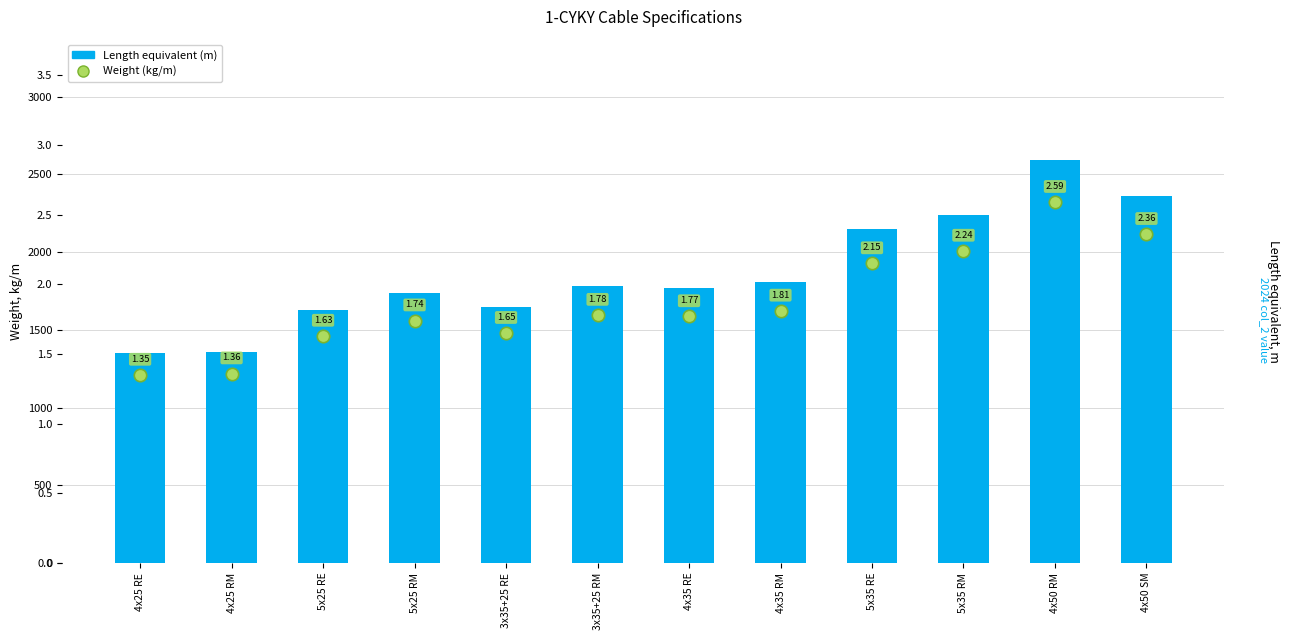

Which series contains the lowest Y value?

Weight (kg/m)